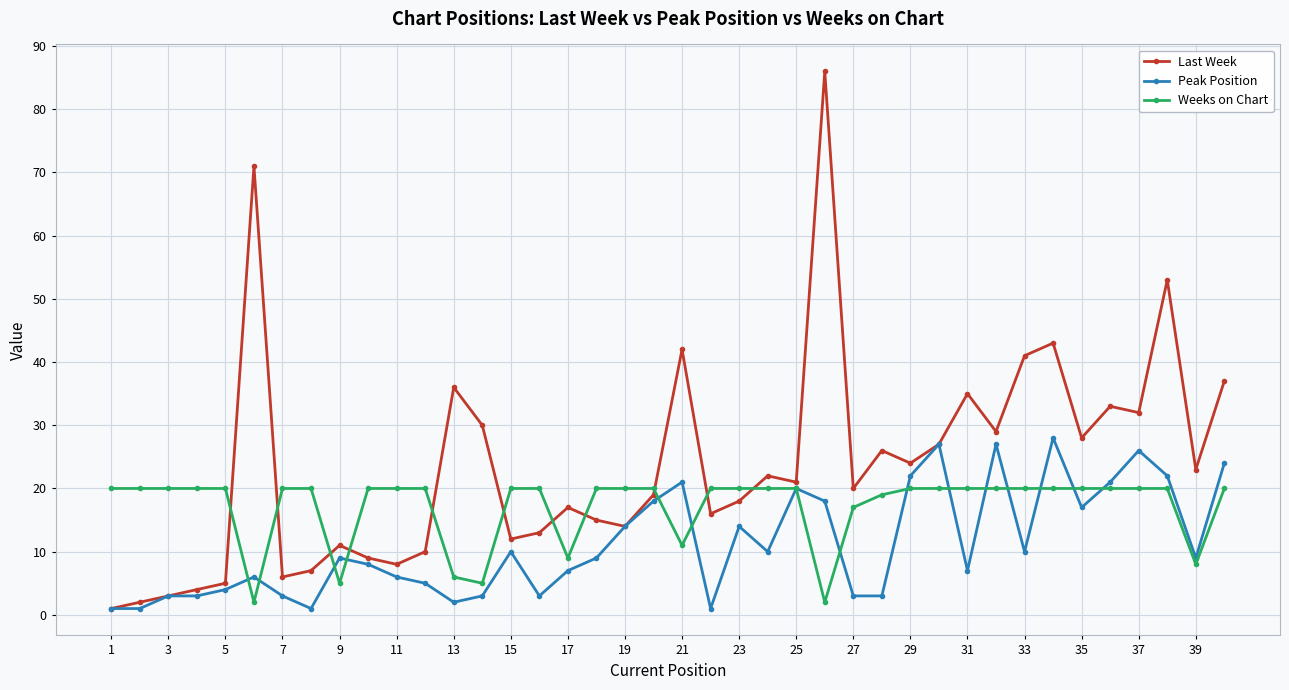

List the series in order of their overall mean, lowest first.

Peak Position, Weeks on Chart, Last Week